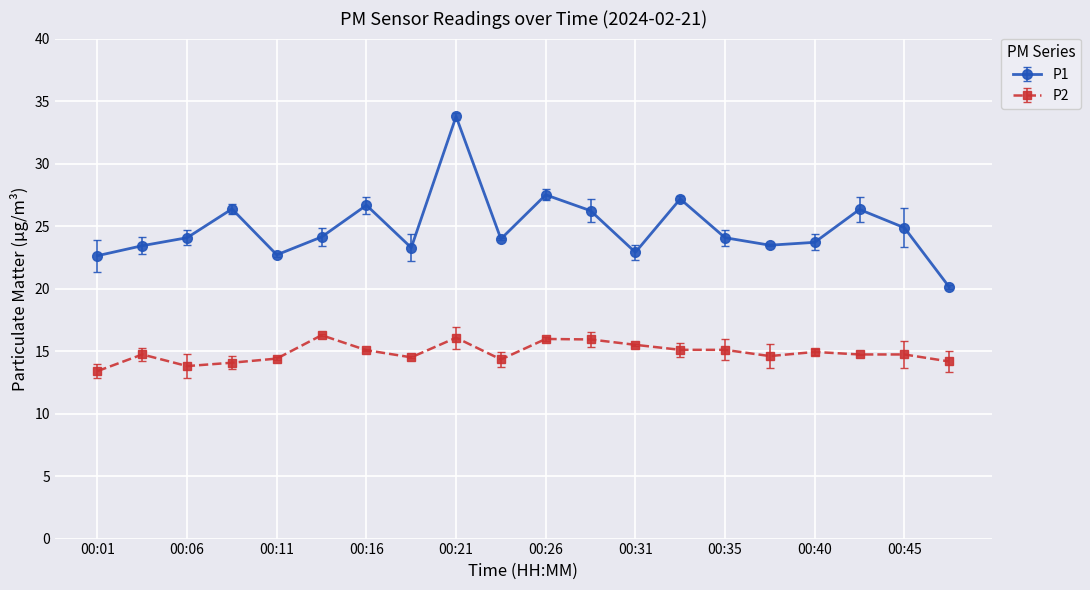

Is this an area chart (filled region under the line)?

No